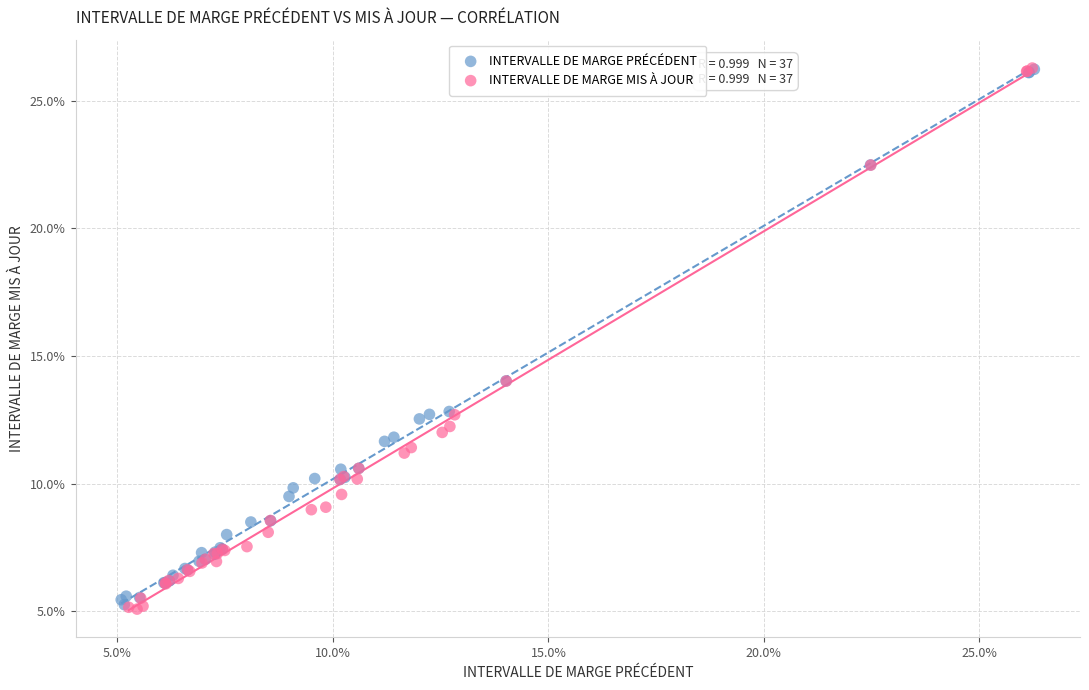

What are all the series names shown in the legend?

INTERVALLE DE MARGE PRÉCÉDENT, INTERVALLE DE MARGE MIS À JOUR